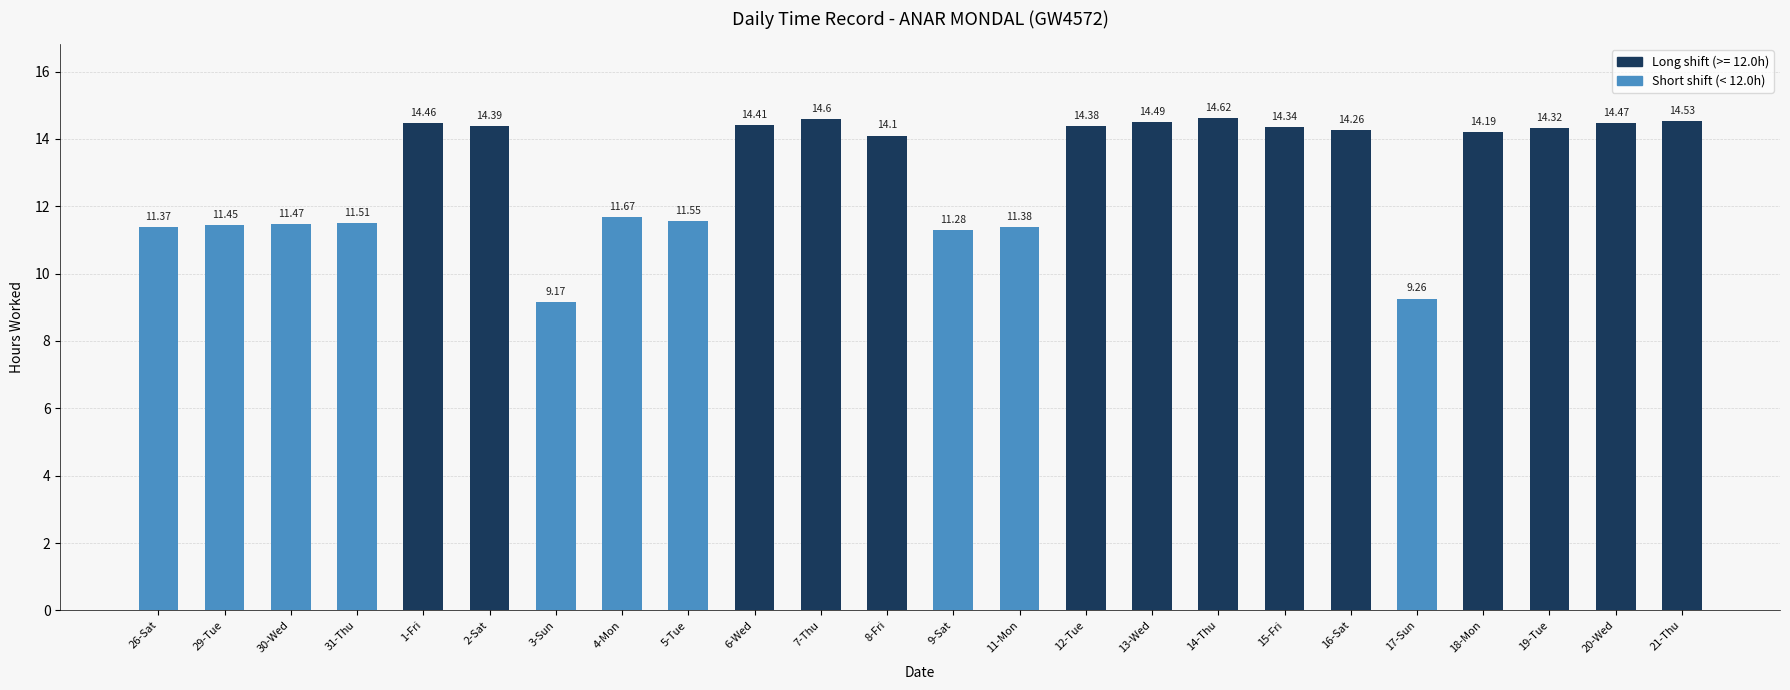

What is the average value?

13.0